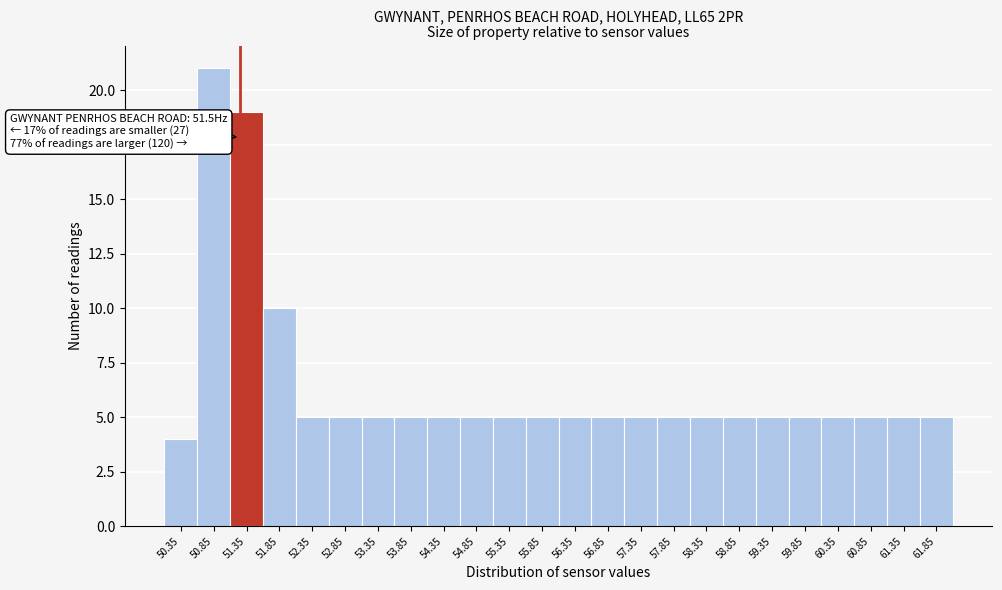

Reading right to left, what are all the values shown in this chart?

5	5	5	5	5	5	5	5	5	5	5	5	5	5	5	5	5	5	5	5	10	19	21	4